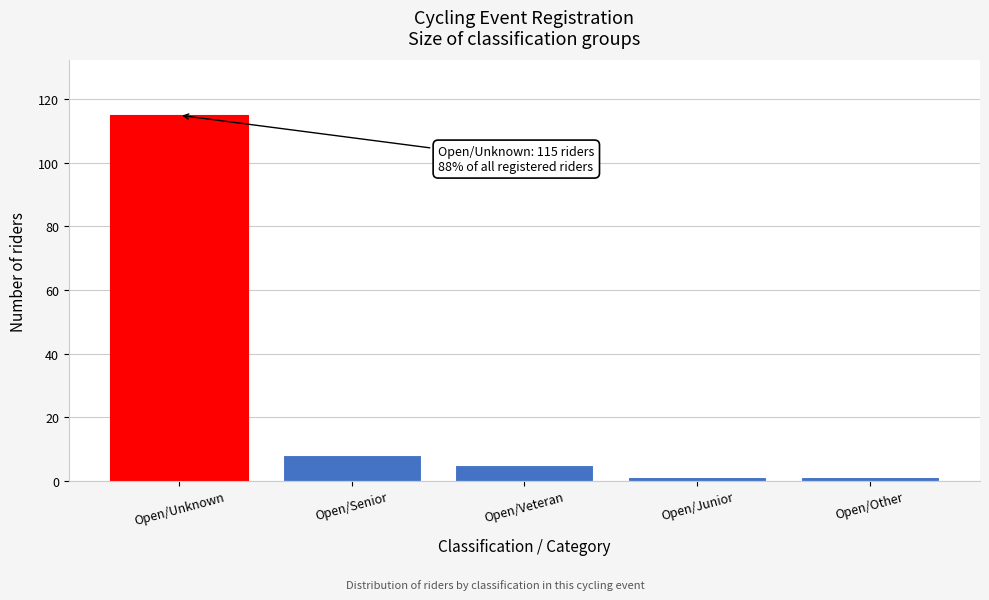

Reading right to left, what are all the values shown in this chart?

1	1	5	8	115